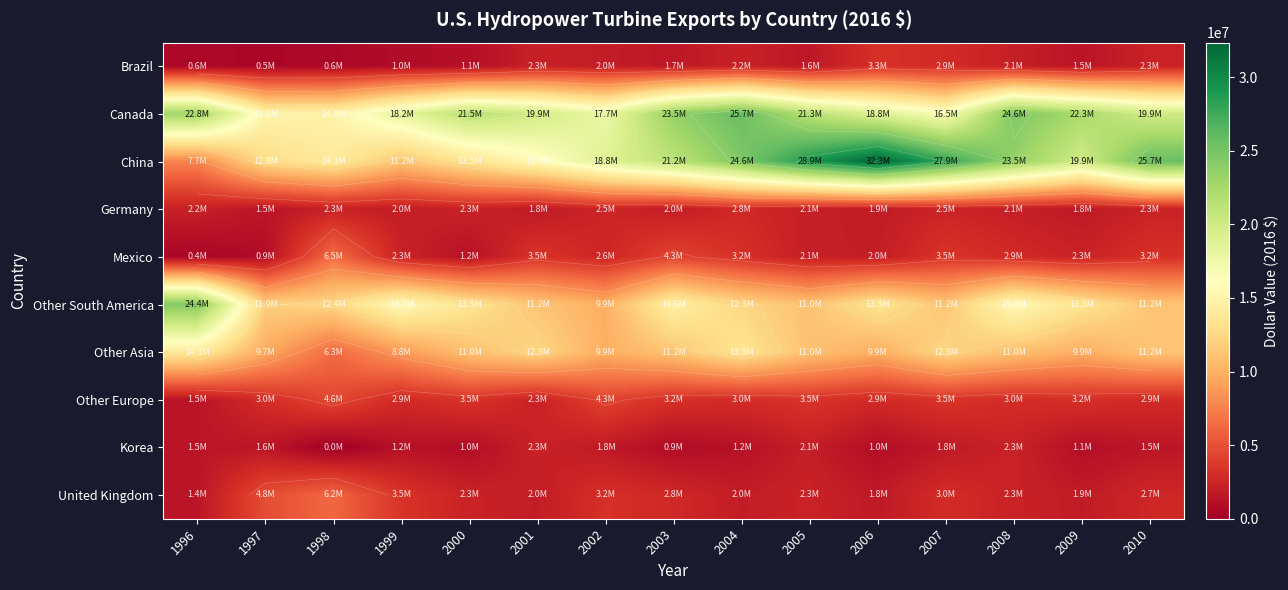

What is the average value of the Mexico series?

2732065